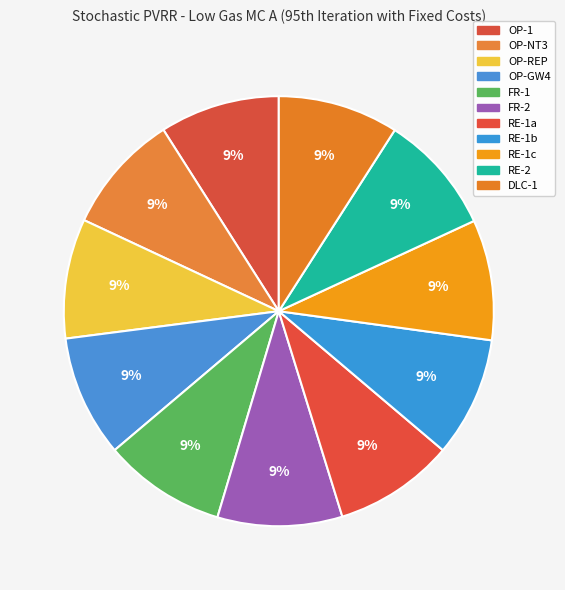

How many segments does this pie chart have?

11